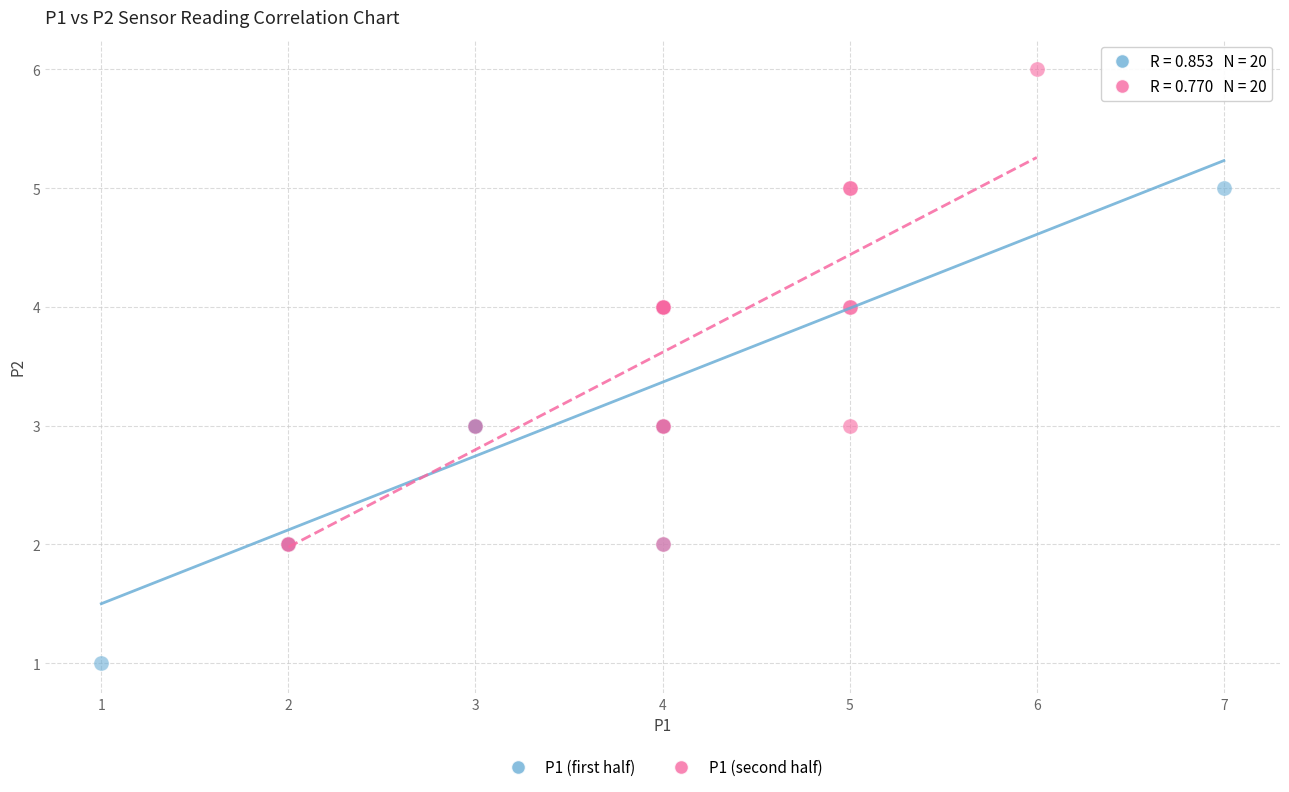

Which series reaches the maximum Y coordinate?

P1 (second half)